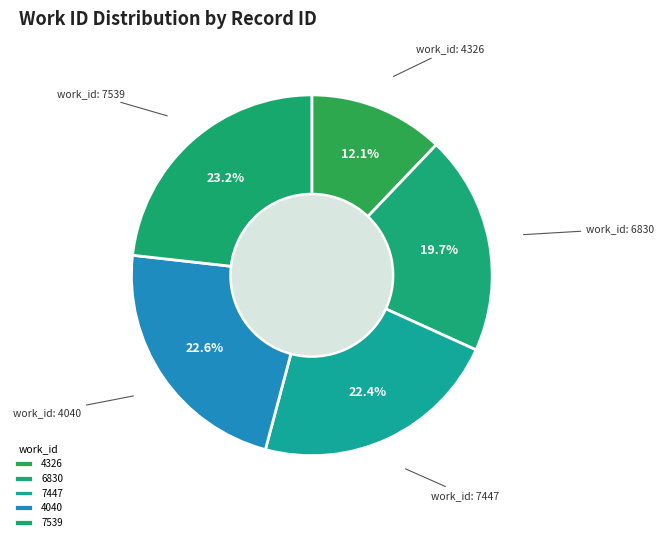

To the nearest percent, what is the average slice percentage?

20%